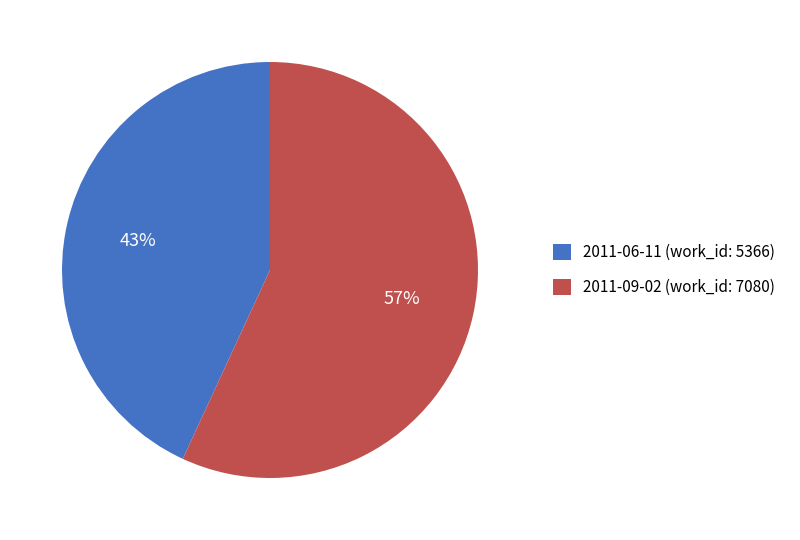

Which slice represents more than half of the pie?

2011-09-02 (work_id: 7080)